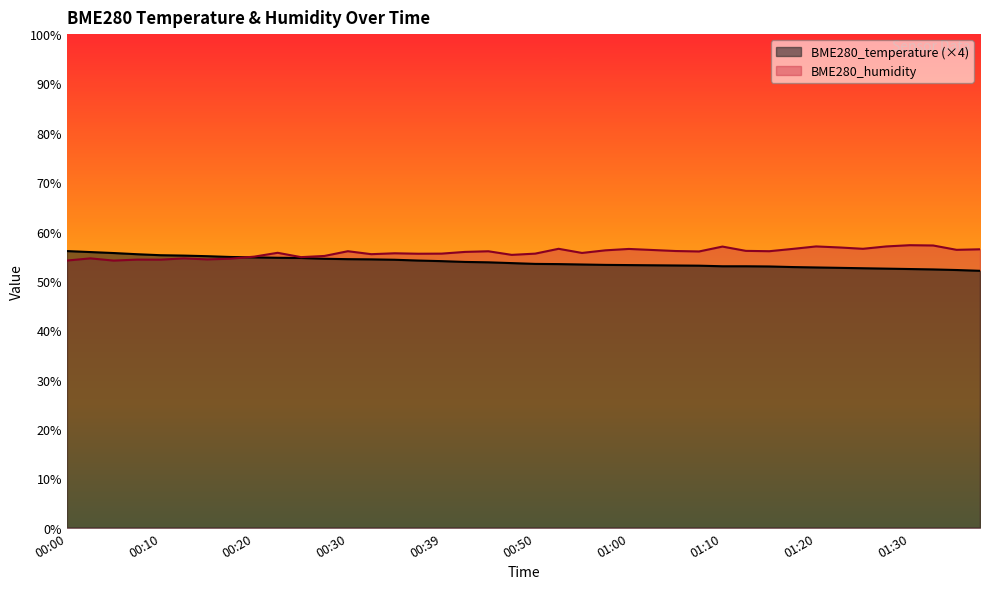

What is the label of the 18th point from the right?

00:55